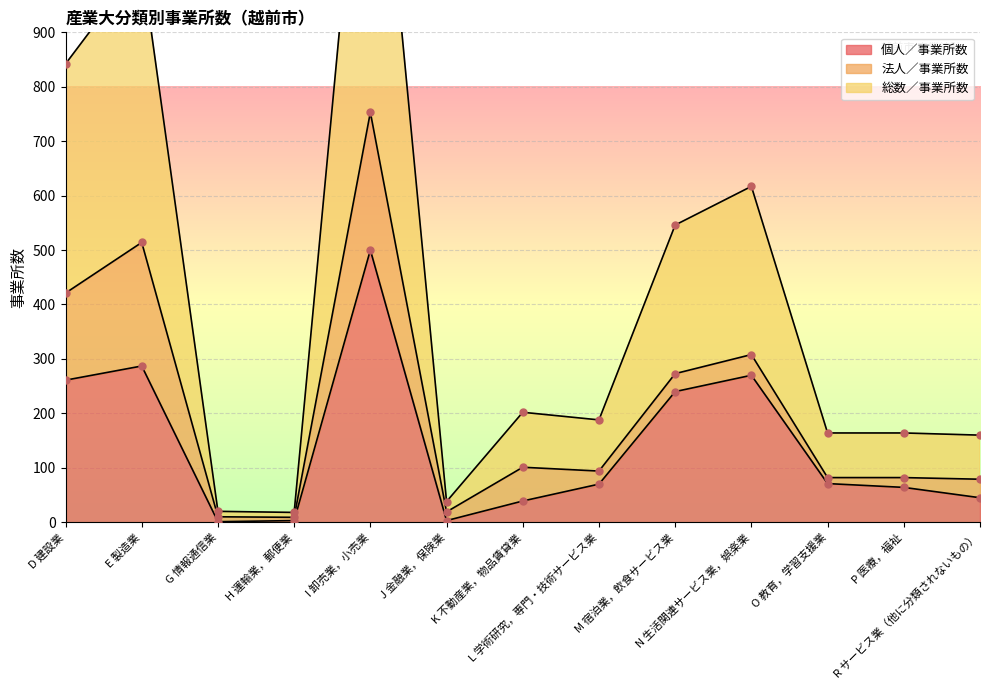

Is the value of 総数／事業所数 at E 製造業 greater than the value of 個人／事業所数 at K 不動産業，物品賃貸業?

Yes